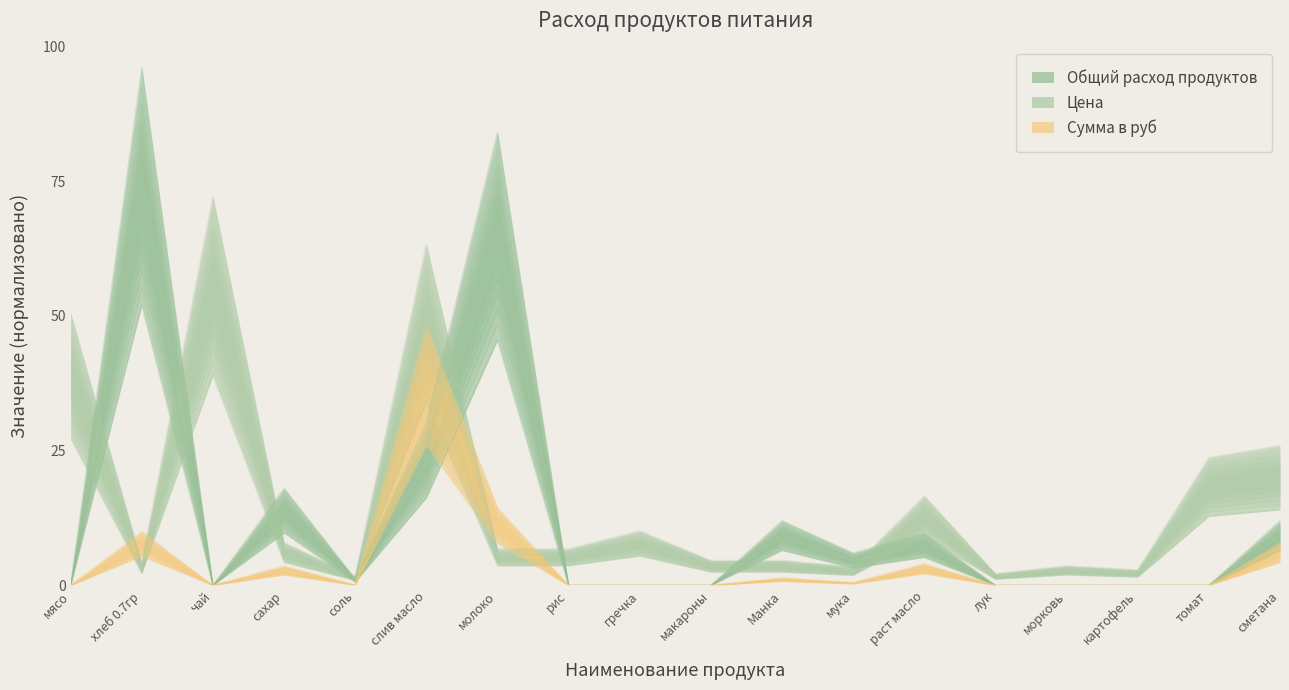

What is the difference between the maximum and minimum values in the Общий расход продуктов series?

61.6